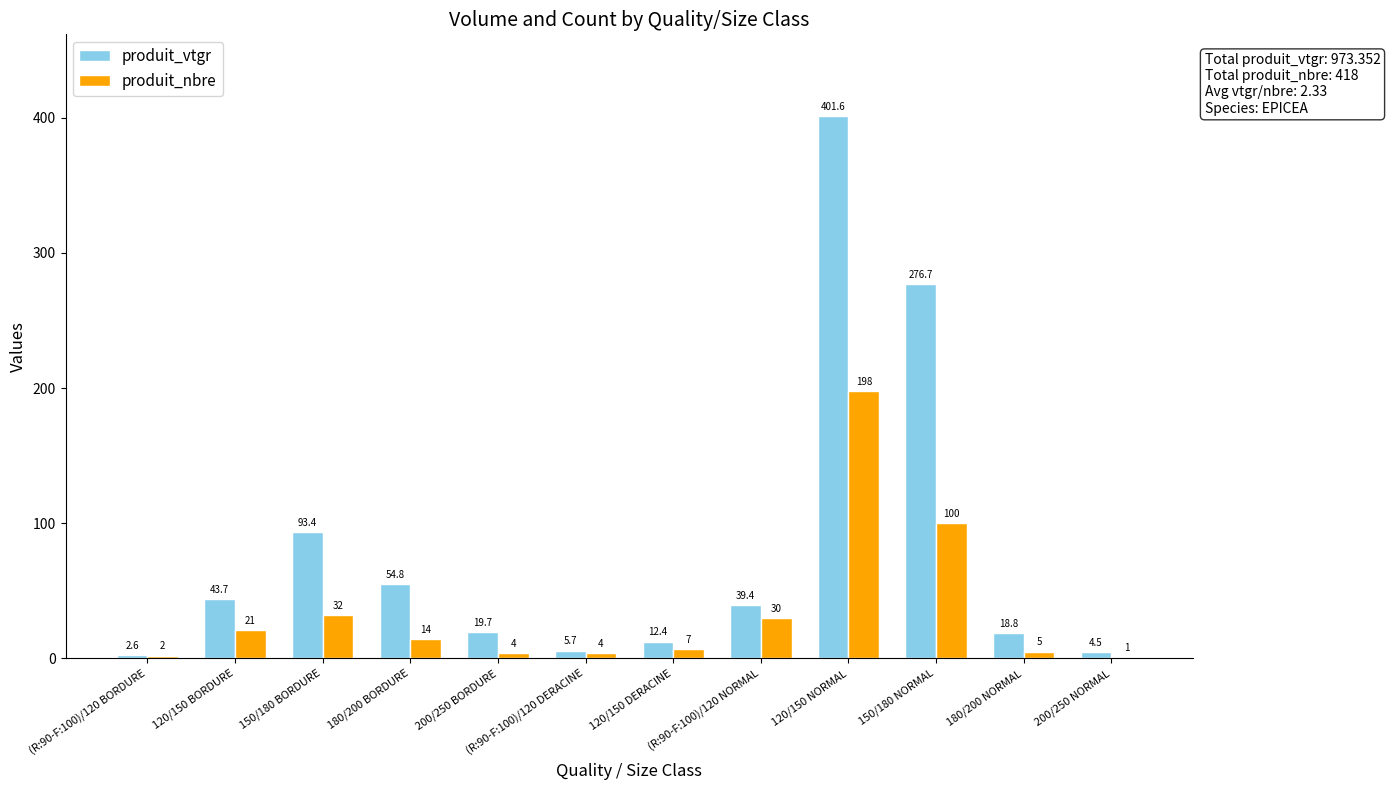

The value of produit_nbre at (R:90-F:100)/120 NORMAL is 52.5. True or false?

False